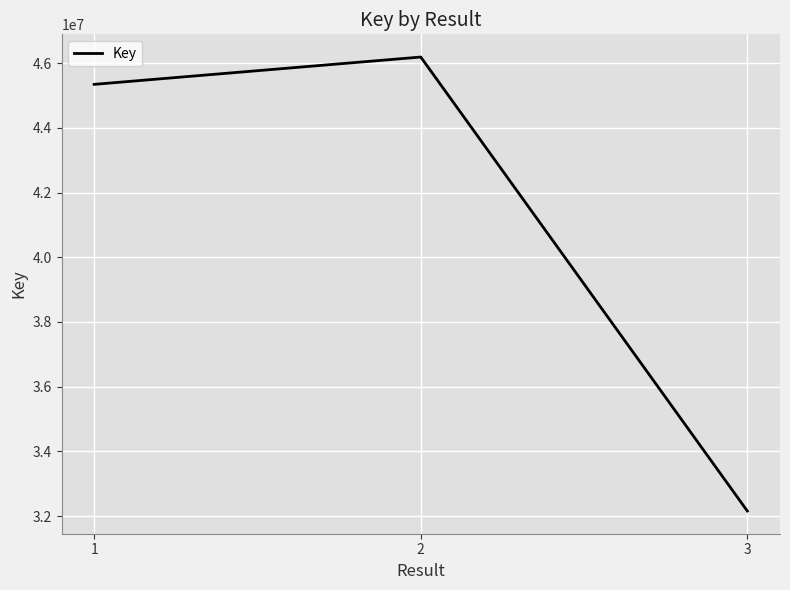

Rank the categories by value from highest to lowest.

2, 1, 3